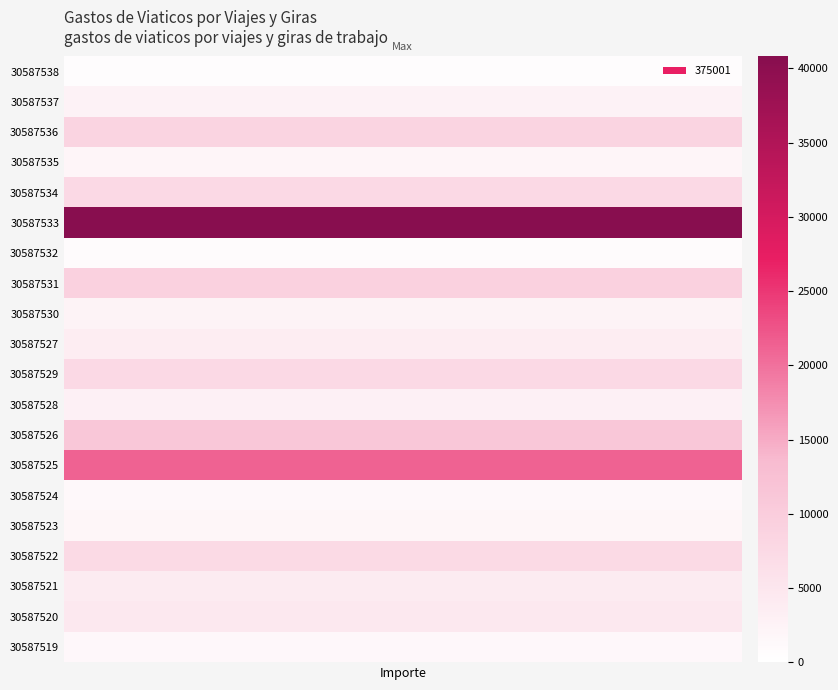

Which category has the highest value across all series?

30587533